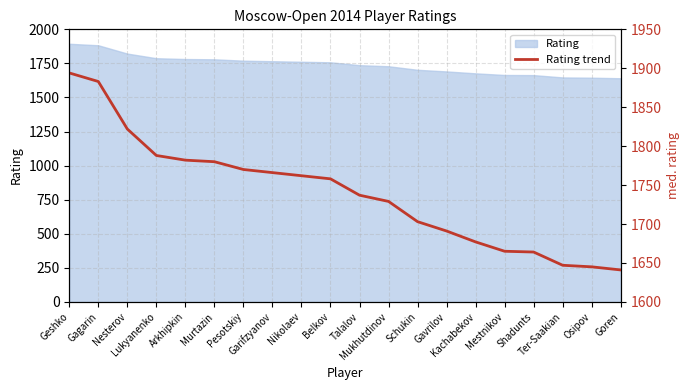

The value at Gagarin is 1883. True or false?

True